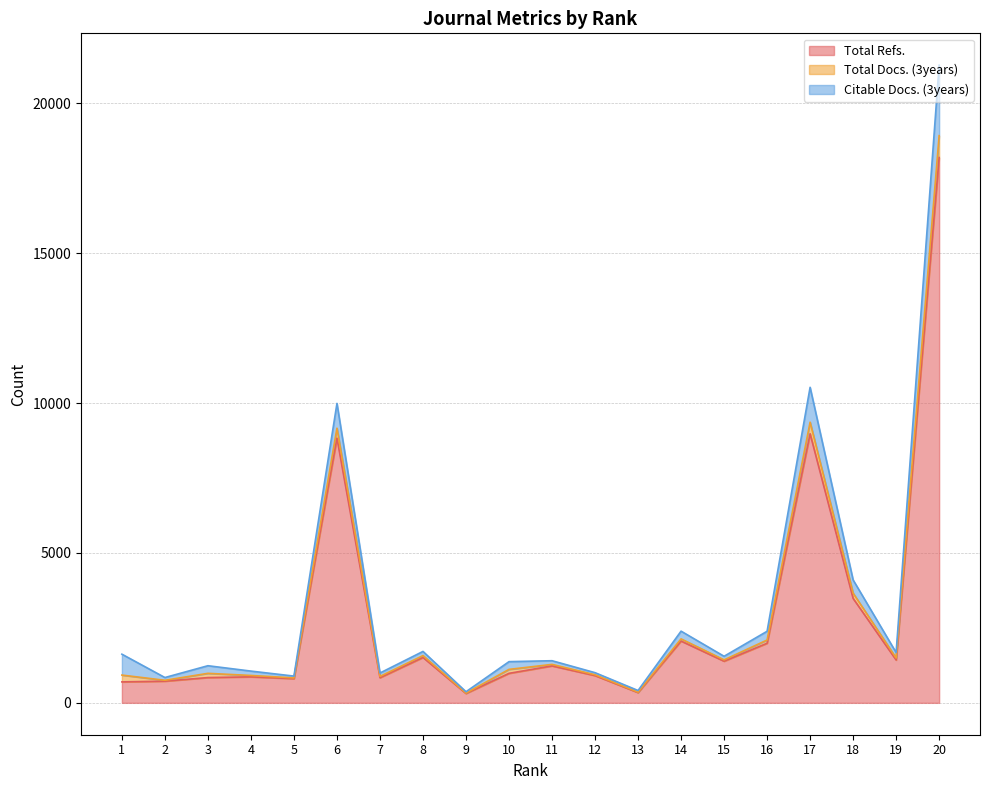

At which label does Citable Docs. (3years) reach its minimum?

9